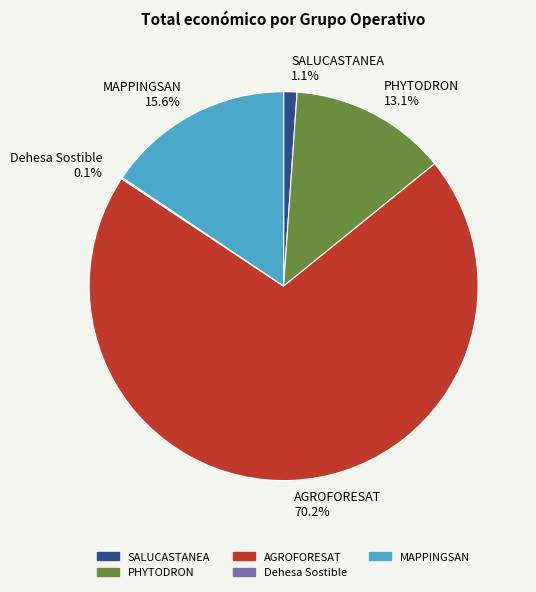

True or false: PHYTODRON accounts for 1% of the total.

False